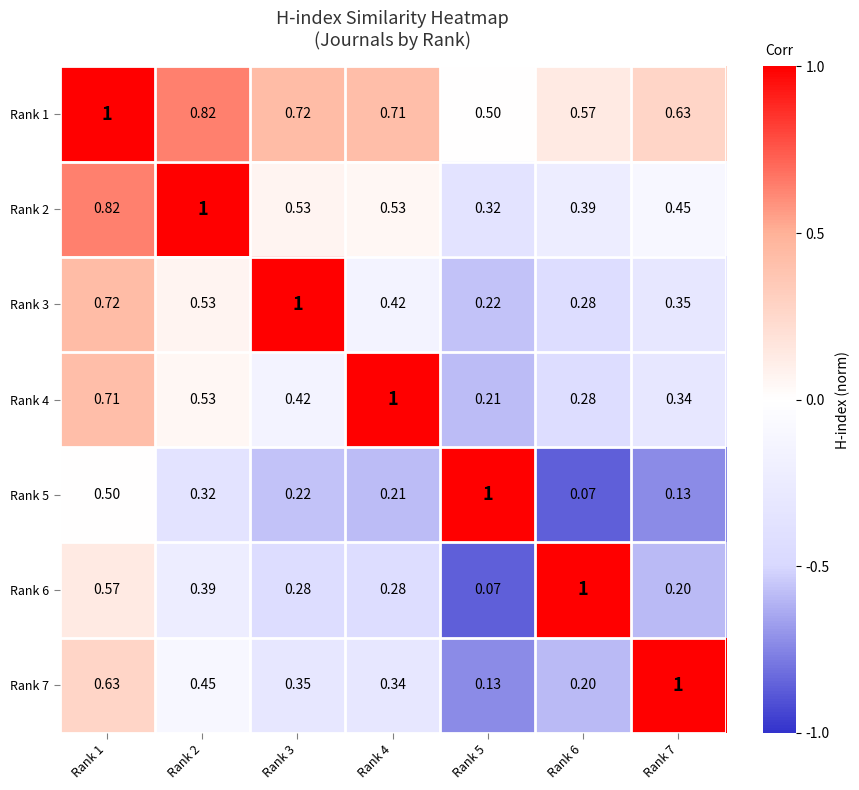

Is the value of Rank 7 at Rank 4 greater than the value of Rank 6 at Rank 2?

No